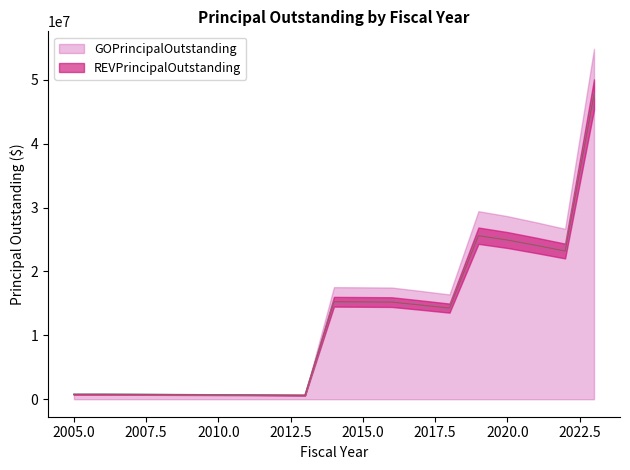

Reading right to left, transcribe all the data shown in this chart.

47690000	23195000	24080000	24920000	25595000	14260000	14740000	15200000	15230000	15255000	605000	630000	655000	675000	695000	715000	735000	750000	750000